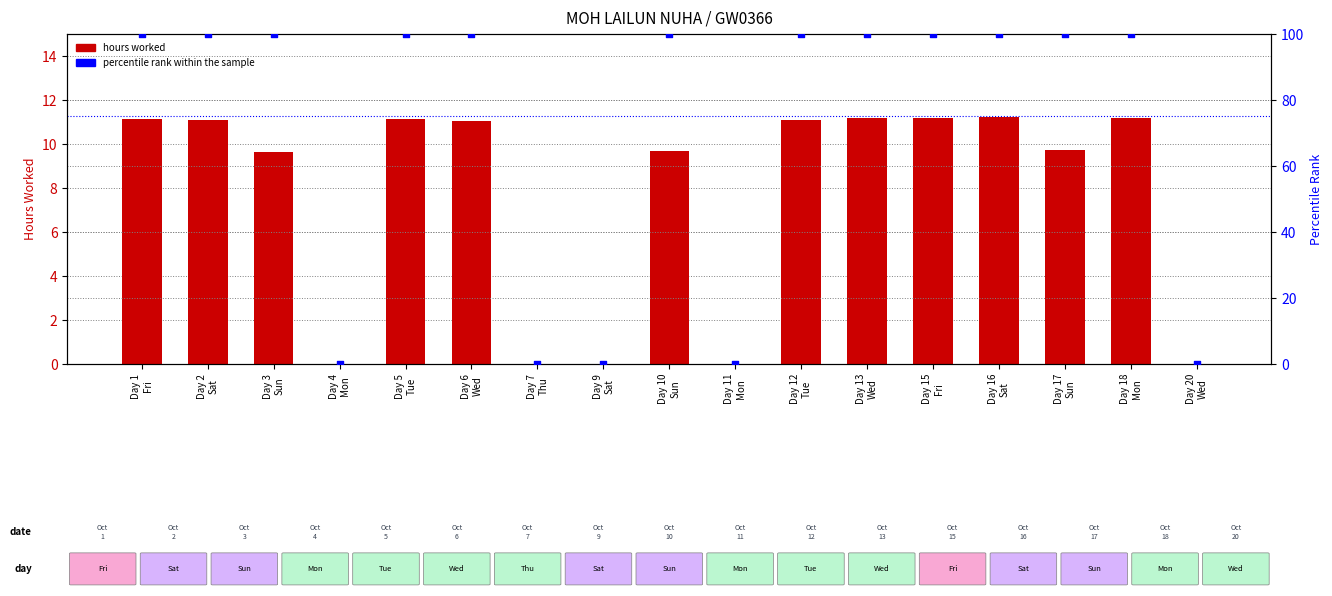

Which series has the widest spread of Y values?

percentile rank within the sample